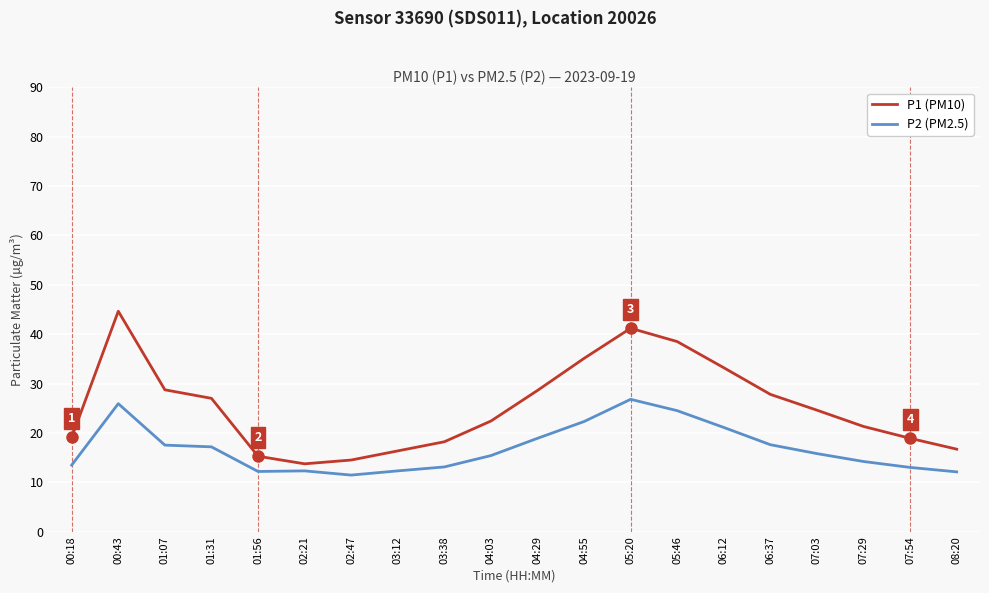

At which label is P2 (PM2.5) closest to 19?

04:29